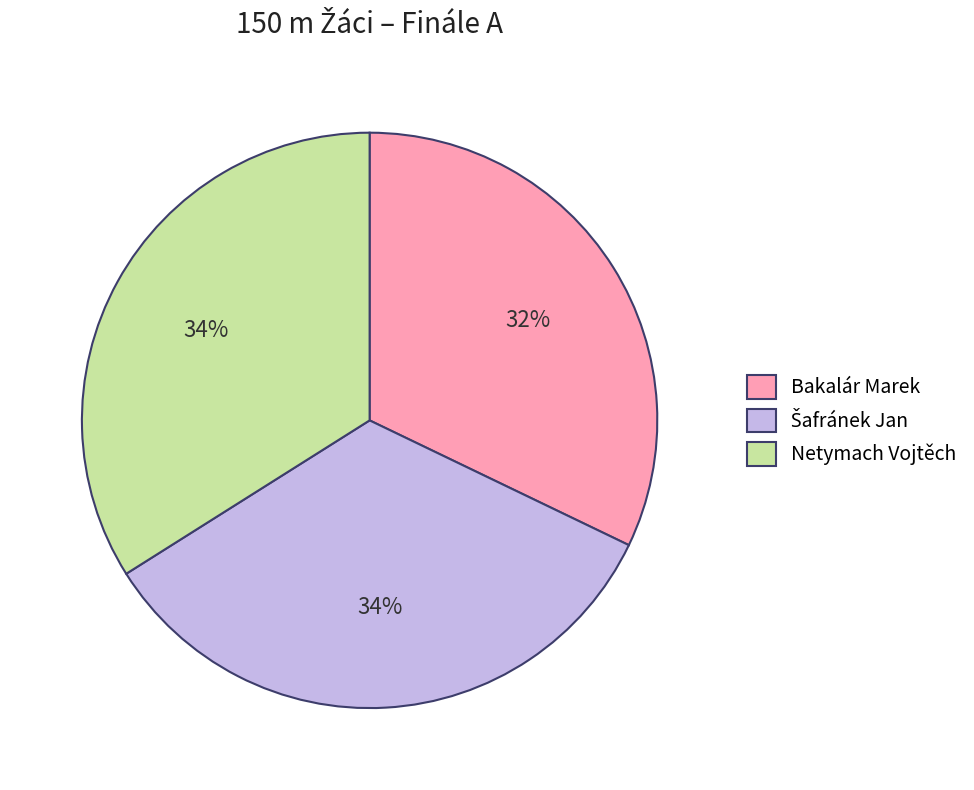

What percentage is the Bakalár Marek slice, to the nearest percent?

32%